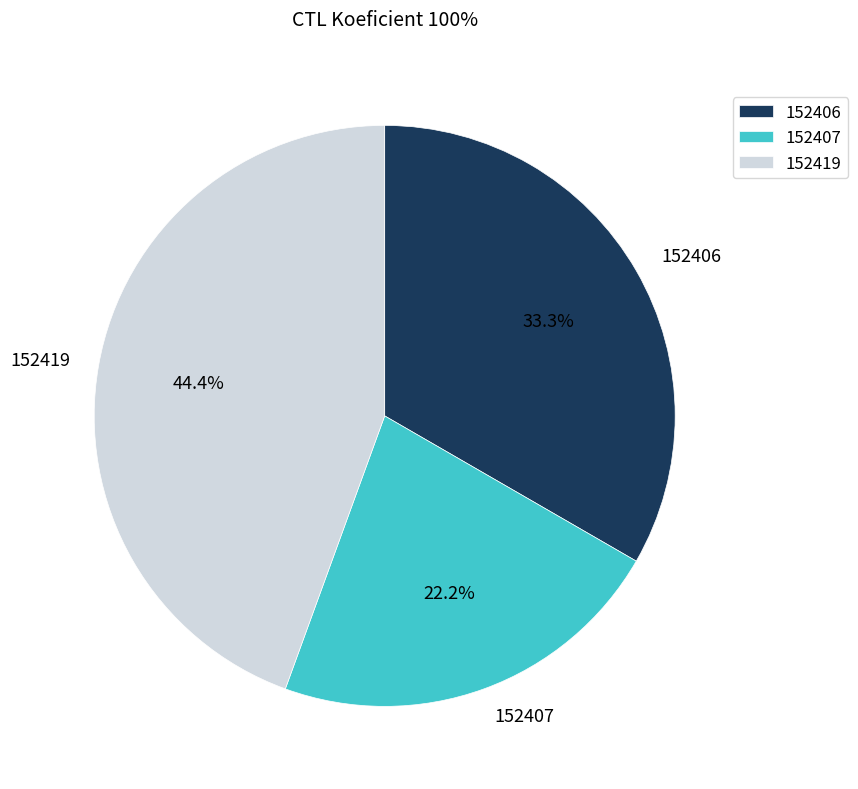

Does any single category account for the majority?

No